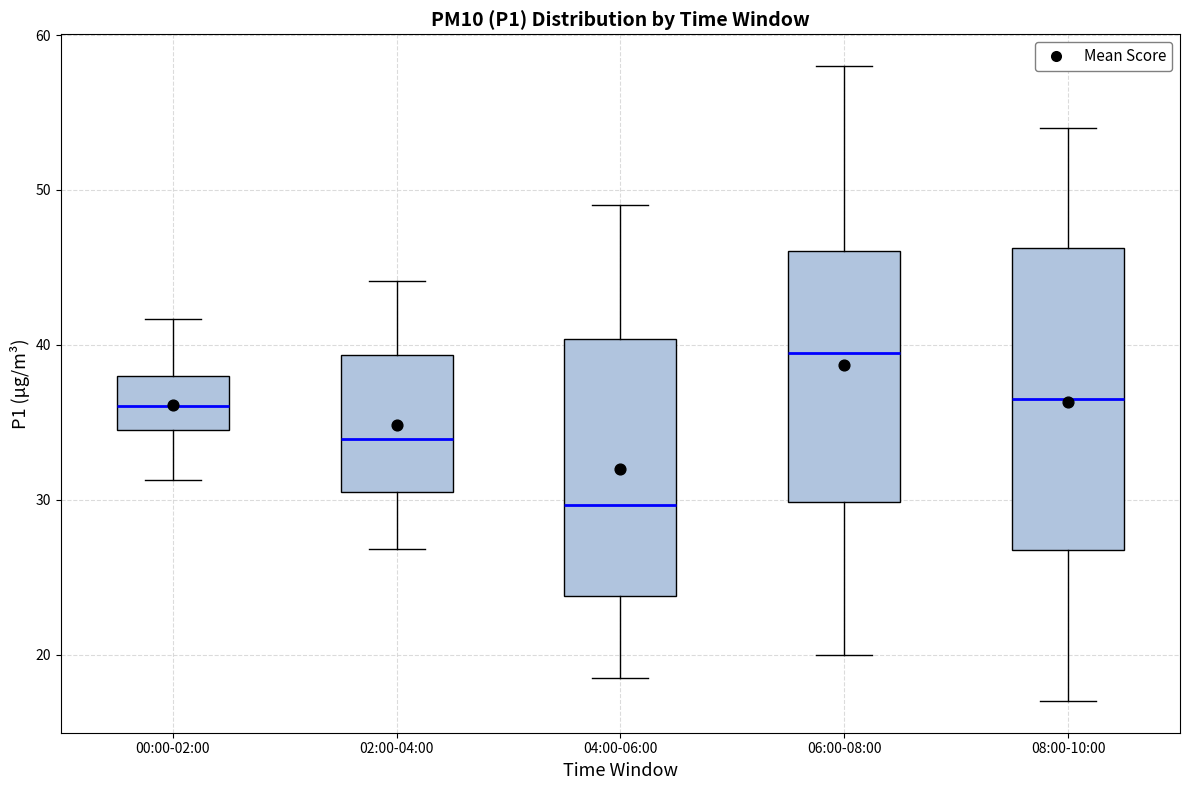

Which box has the lowest median line?

04:00-06:00